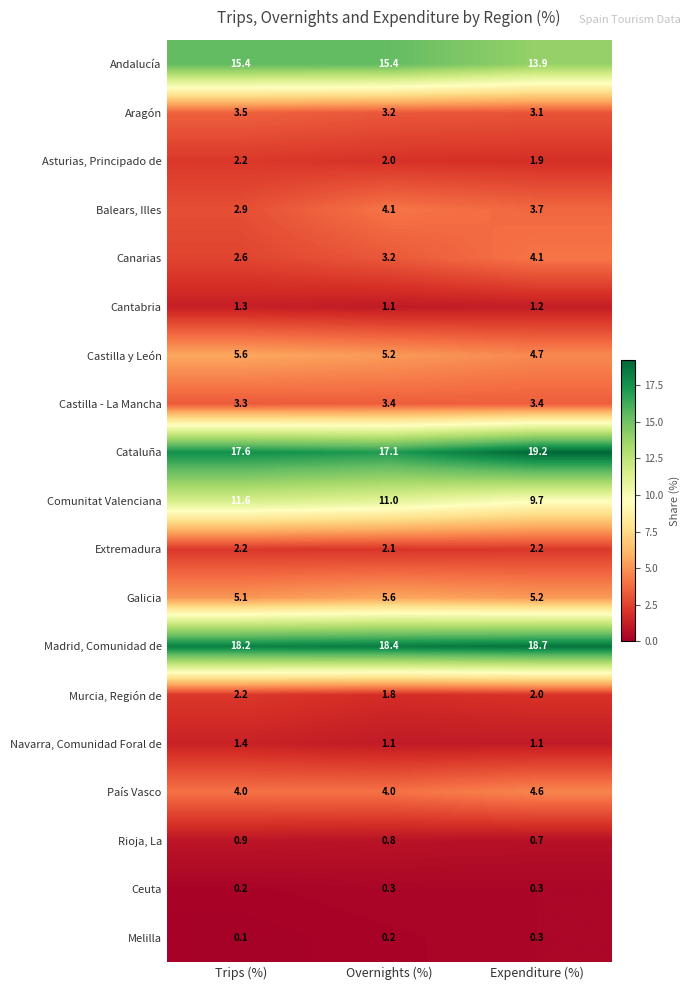

Where is Extremadura nearest to the value 2?

Overnights (%)